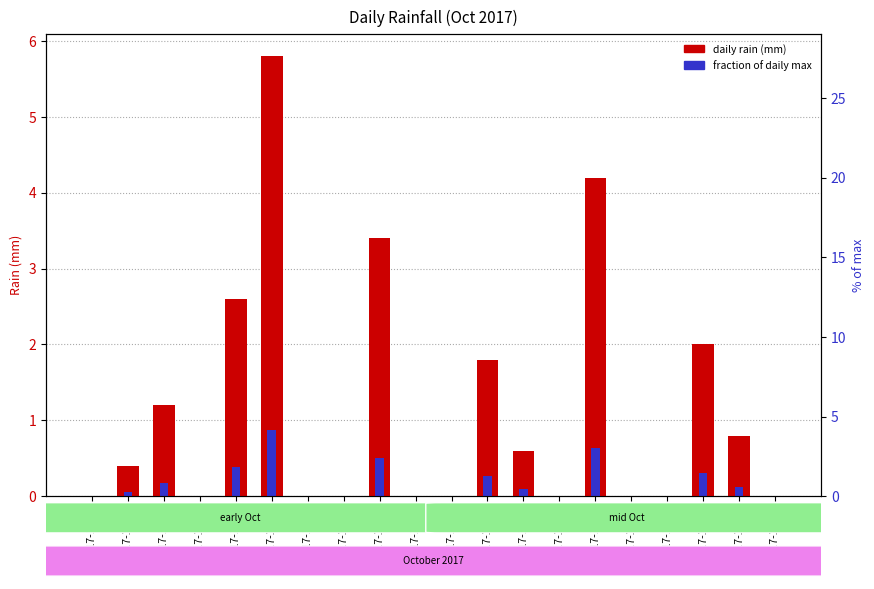

List the series in order of their overall mean, highest first.

daily rain (mm), fraction of daily max